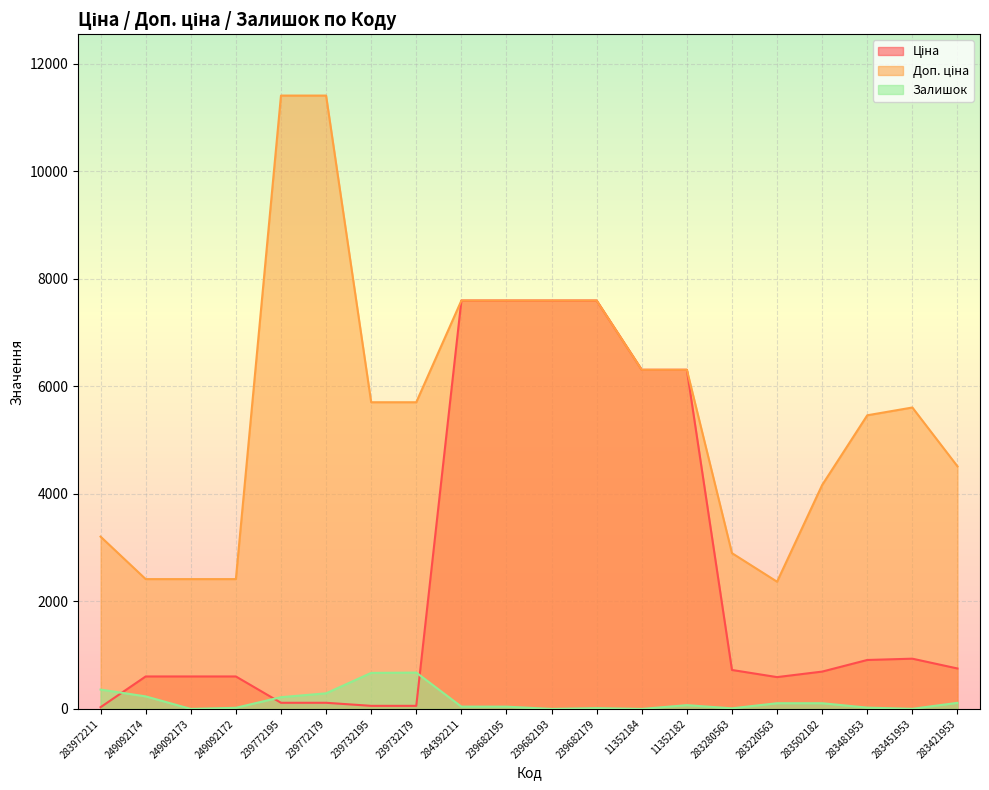

Is it true that Ціна equals 170.6 at 239772179?

False